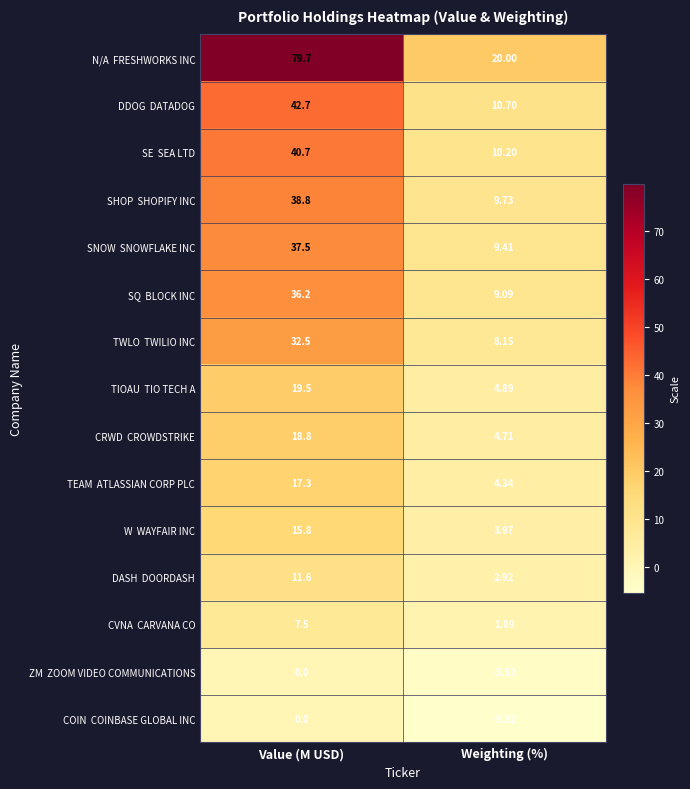

Which label corresponds to the smallest value in the chart?

Weighting (%)